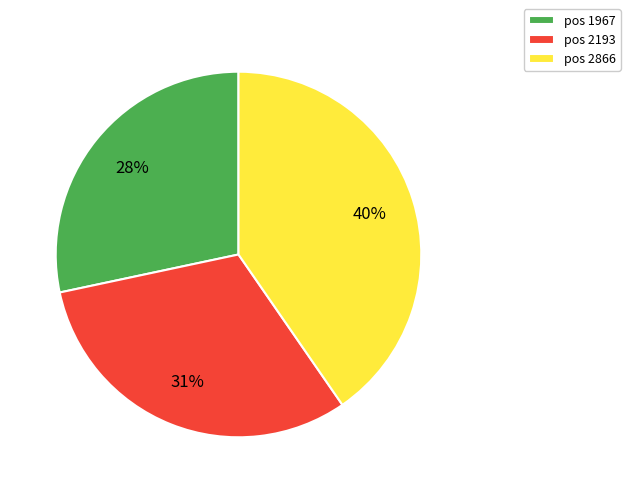

What percentage is the pos 1967 slice, to the nearest percent?

28%